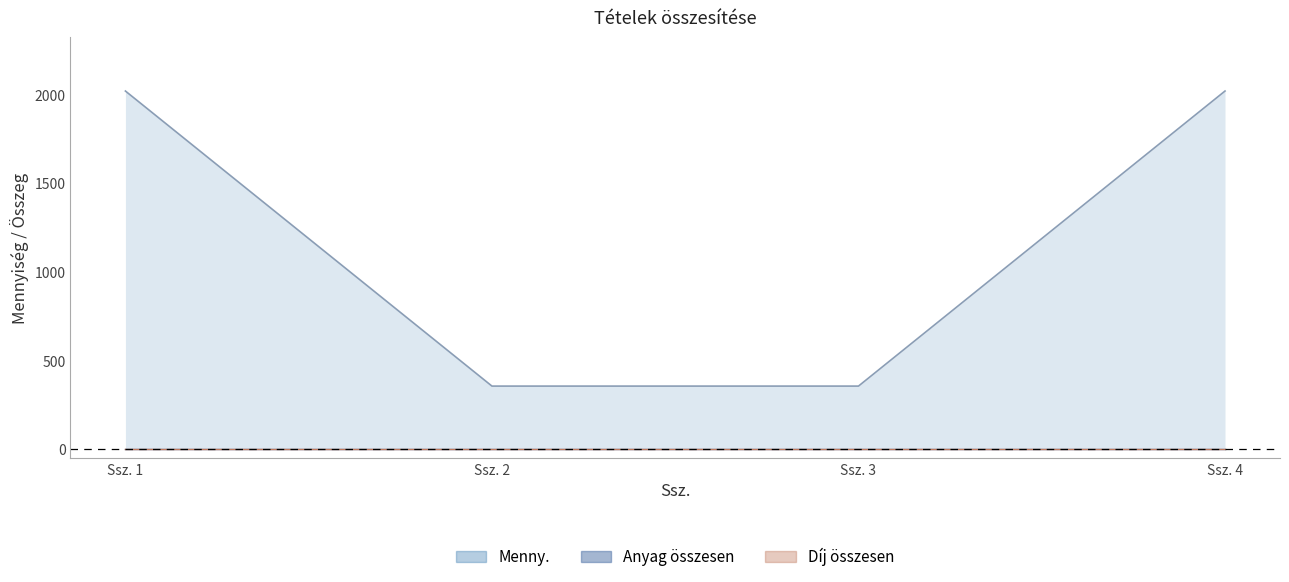

True or false: Díj egységre and Anyag egységár cross at least once.

False